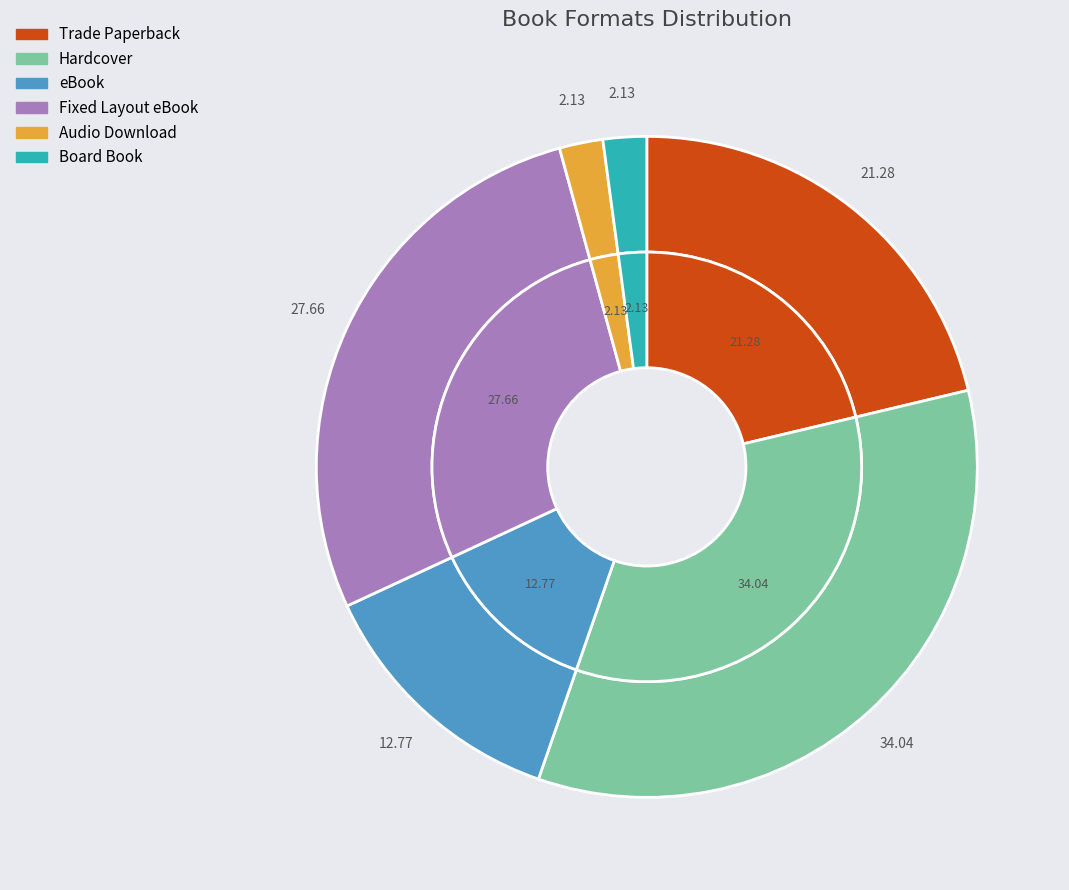

Is it true that Board Book is 2% of the pie?

True